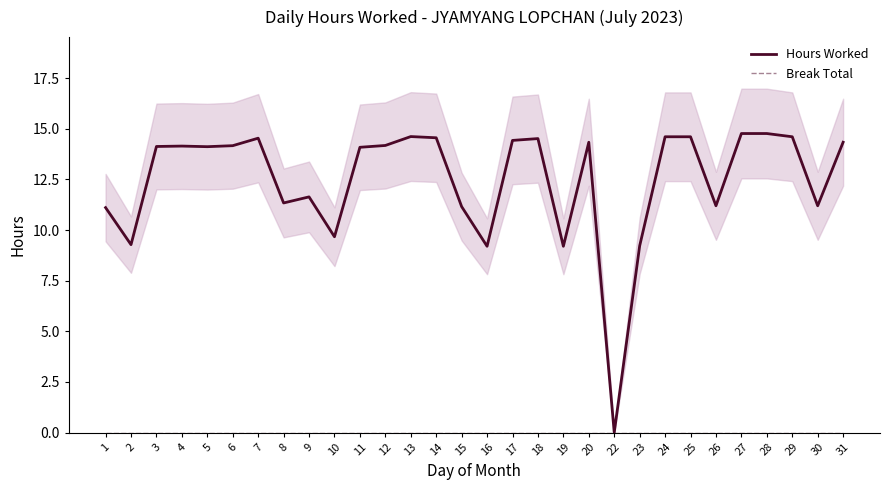

Which series has the largest range (max minus min)?

Hours Worked